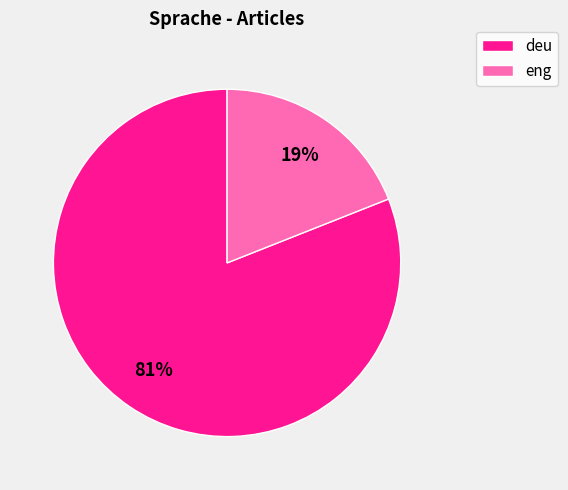

Which category has the smallest portion of the pie?

eng